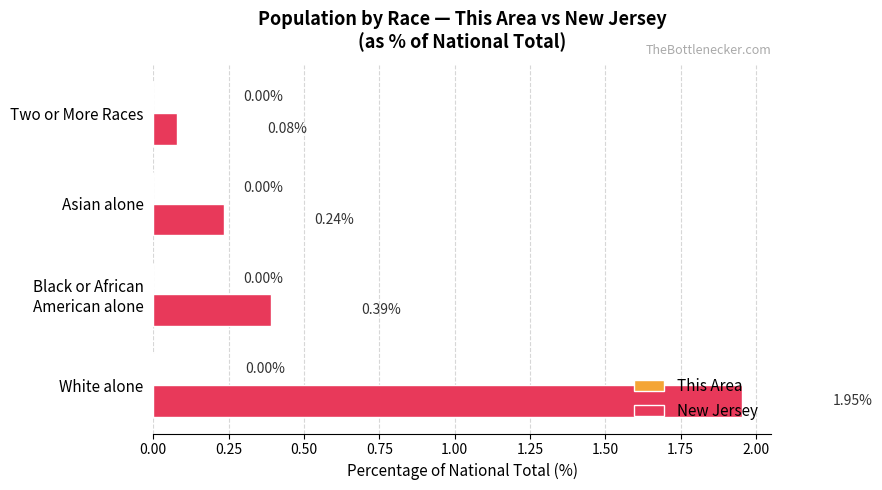

Which series has the largest total across all categories?

New Jersey